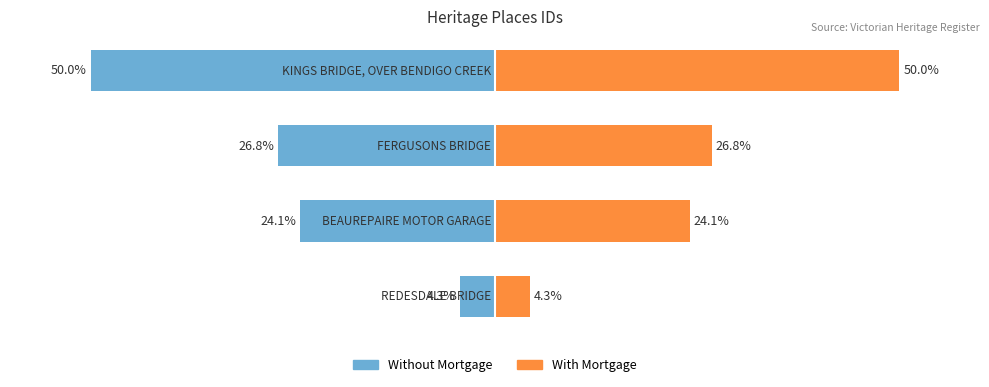

What is the value of the Without Mortgage bar at the 3rd from the left?

26.8